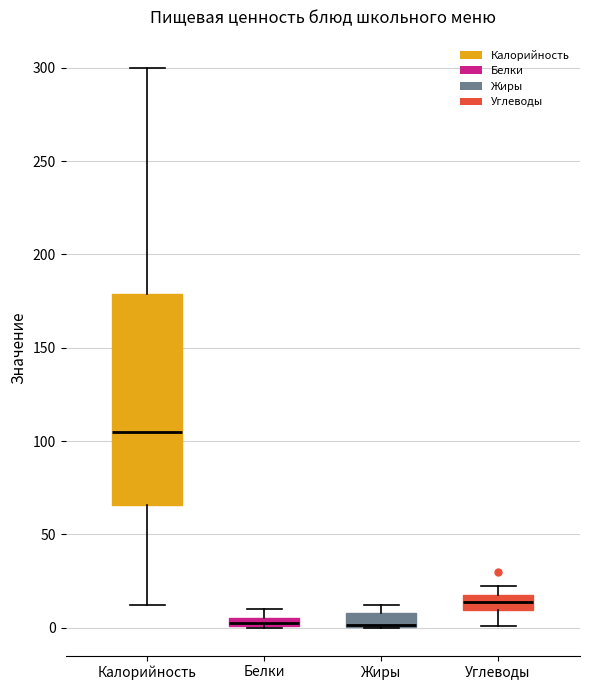

Where is the upper edge of the box for Белки on the y-axis? The values are not printed on the chart, so give them approximately, as read against the axis.

5